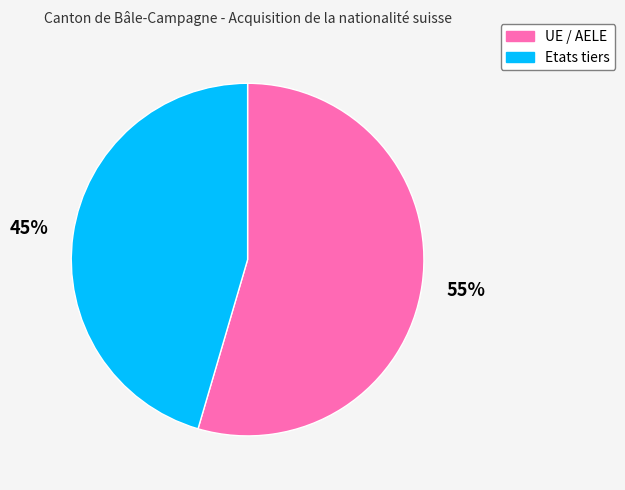

The UE / AELE slice represents 55% of the pie. True or false?

True